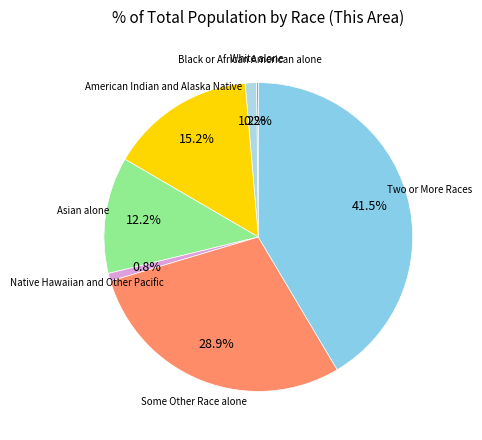

To the nearest percent, what is the combined percentage of American Indian and Alaska Native and Some Other Race alone?

44%